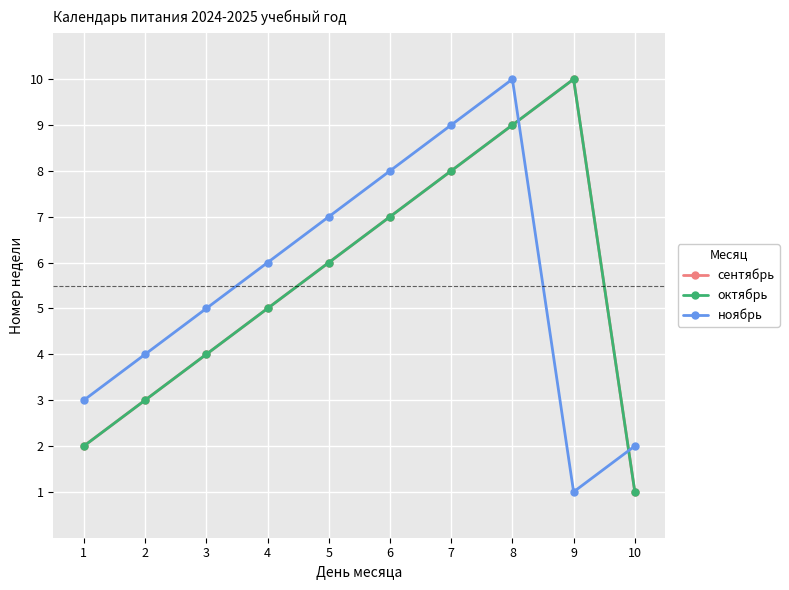

What is the difference between the октябрь values at 3 and 10?

3